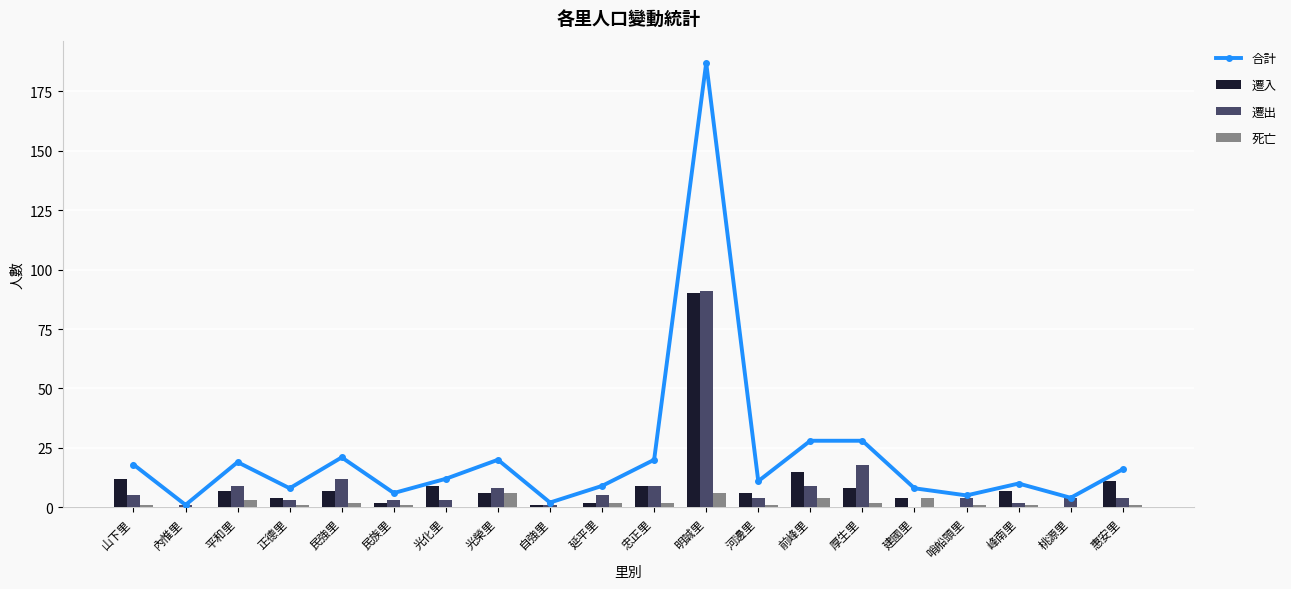

What is the difference between the 合計 values at 明誠里 and 厚生里?

159